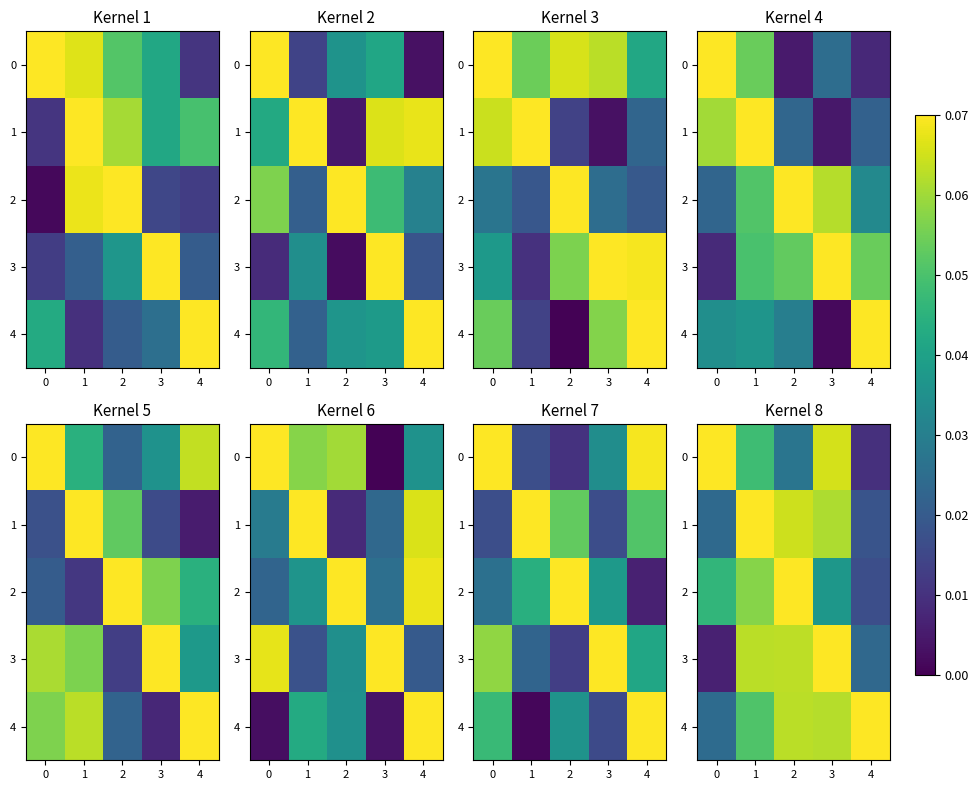

At how many categories does at least one series exceed 0?

5